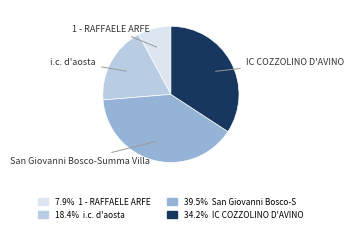

Does any single category account for the majority?

No